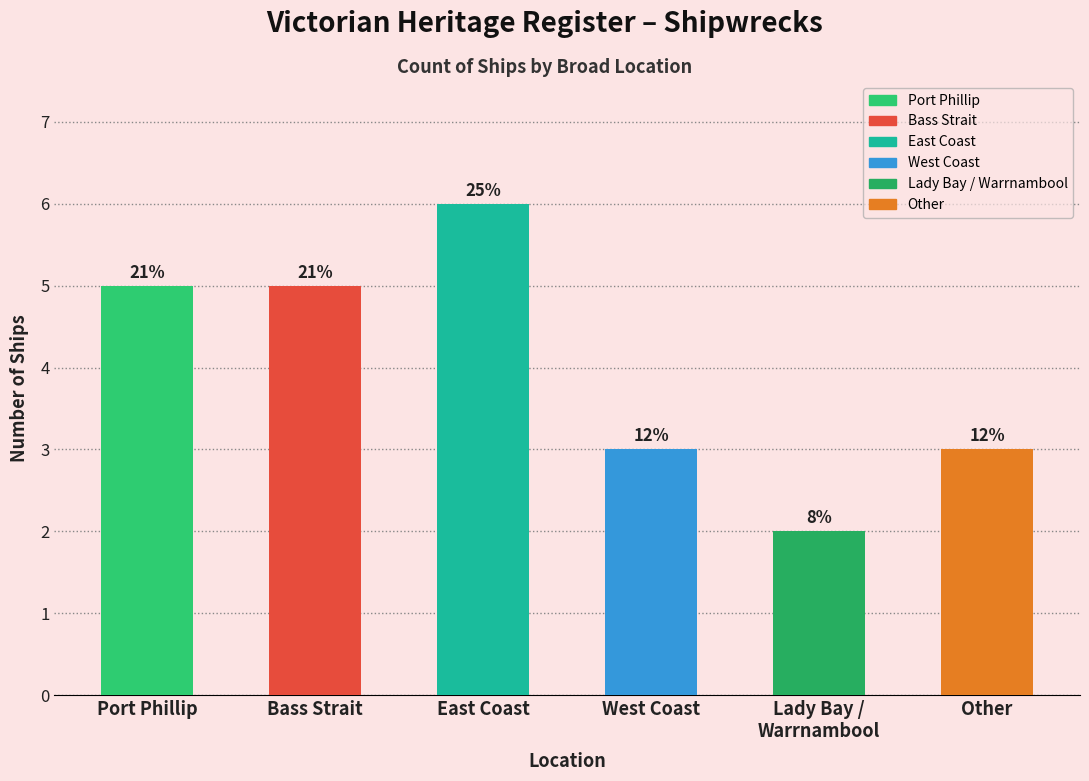

How many bars are there in total?

6